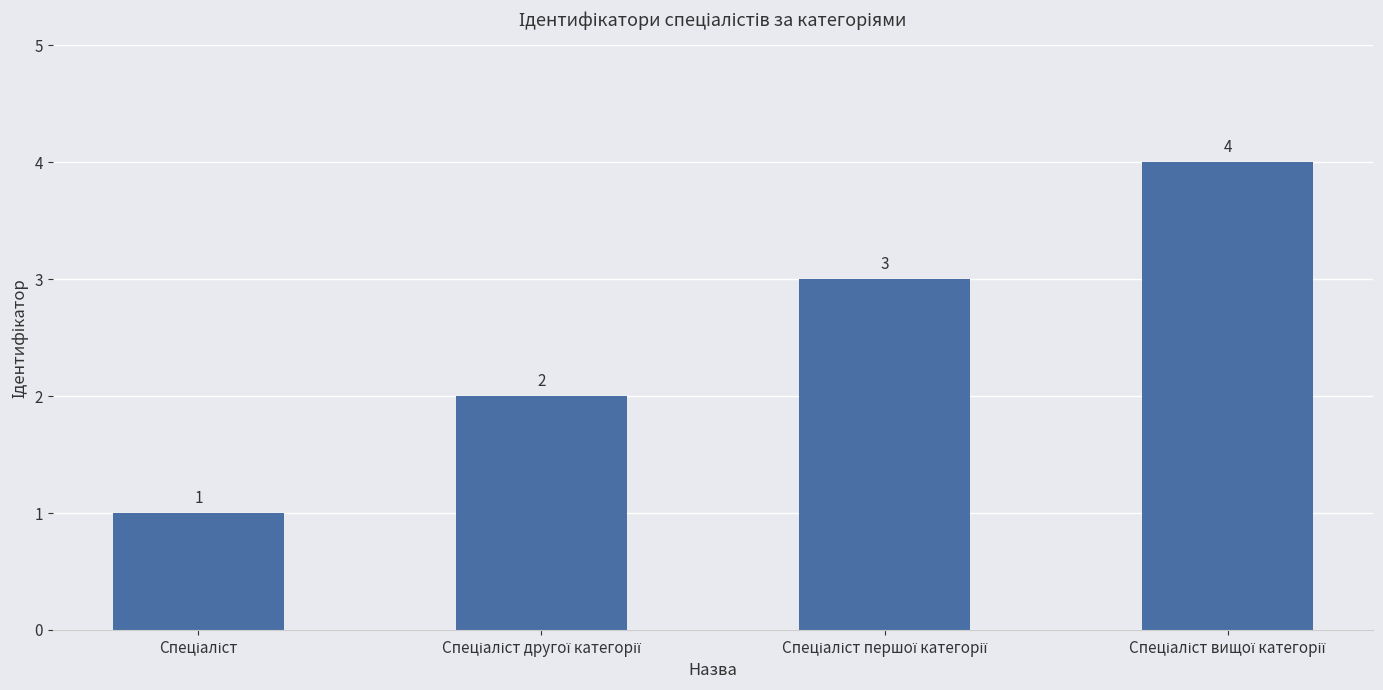

What is the maximum value shown in the chart?

4